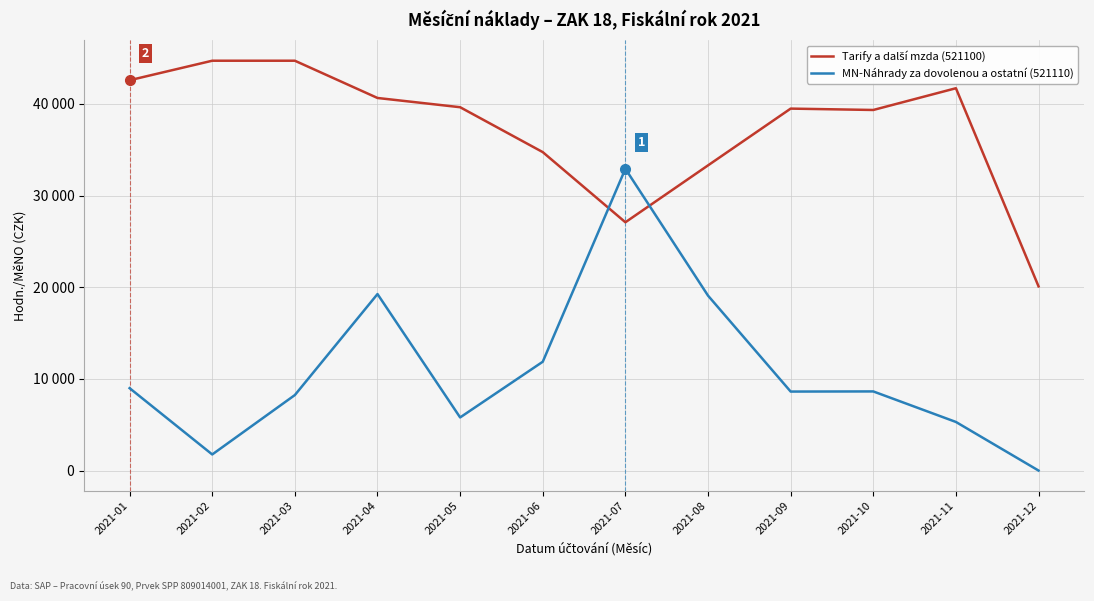

True or false: Tarify a další mzda (521100) has a value of 34732 at 2021-06.

True